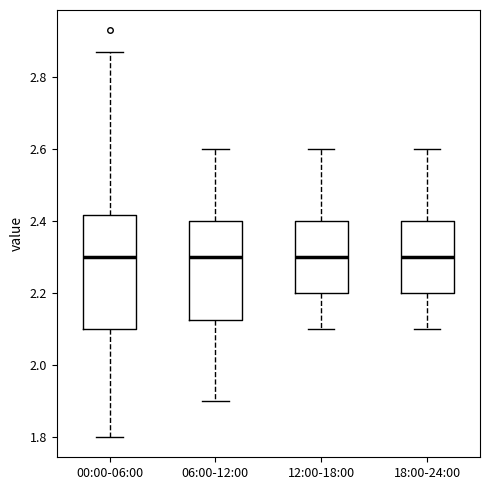

Where does the lower whisker of the box for 00:00-06:00 end on the y-axis? The values are not printed on the chart, so give them approximately, as read against the axis.

1.80